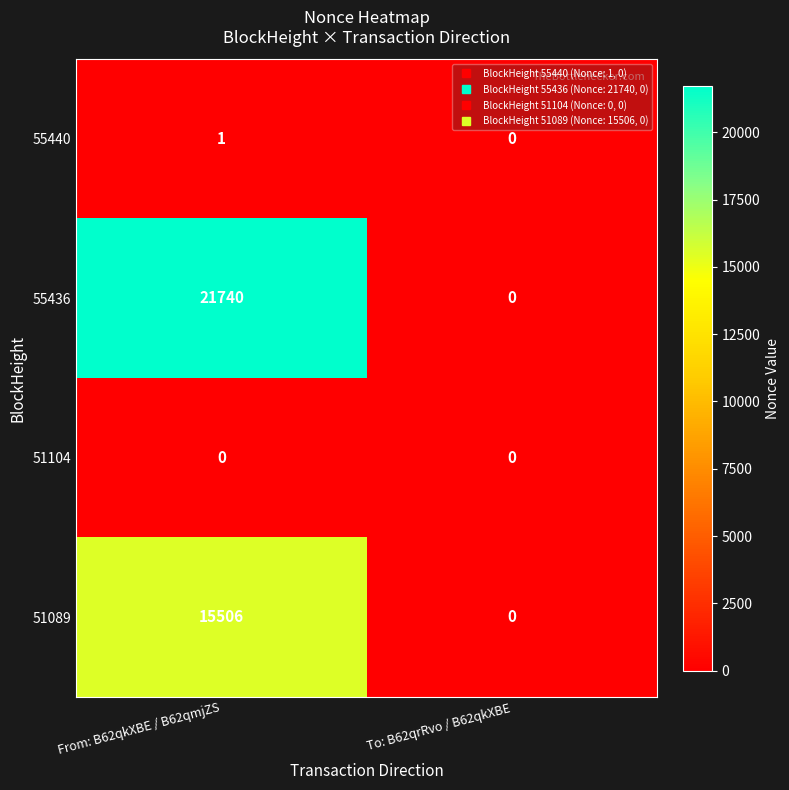

What is the difference between the highest and lowest values at From: B62qkXBE / B62qmjZS?

21740